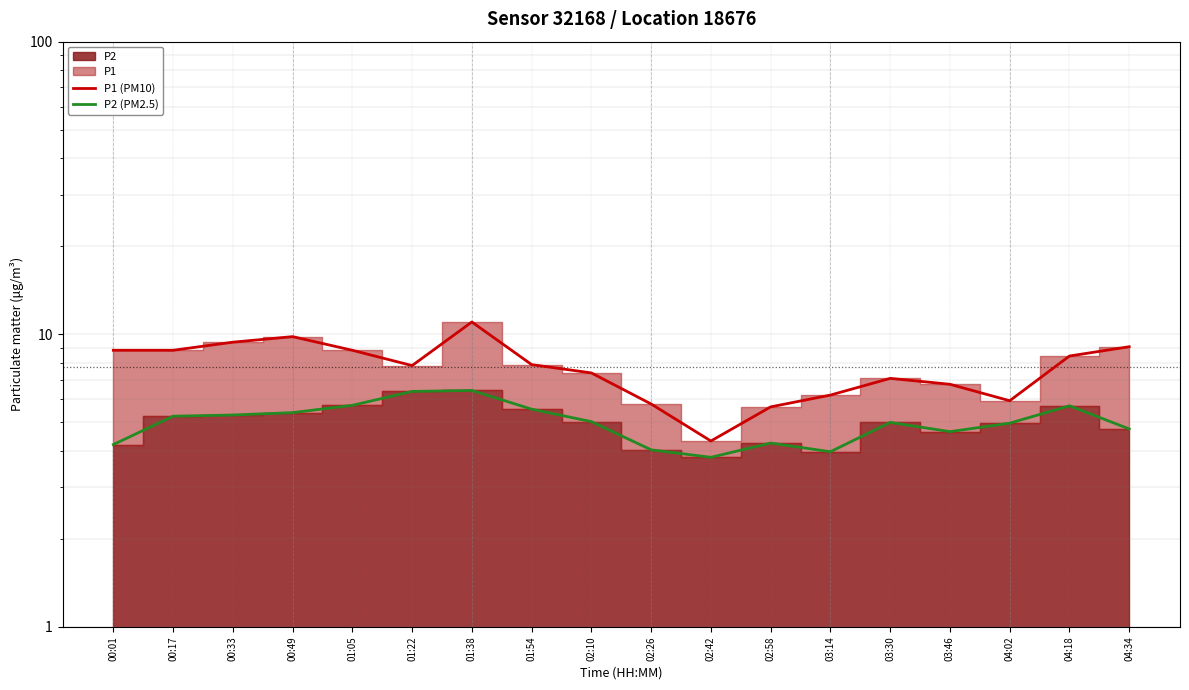

Rank the series by their average value, from lowest to highest.

P2 (PM2.5), P1 (PM10)